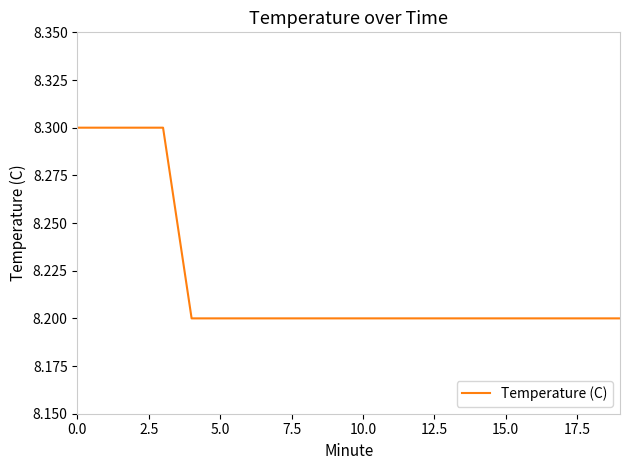

What is the maximum value shown in the chart?

8.3